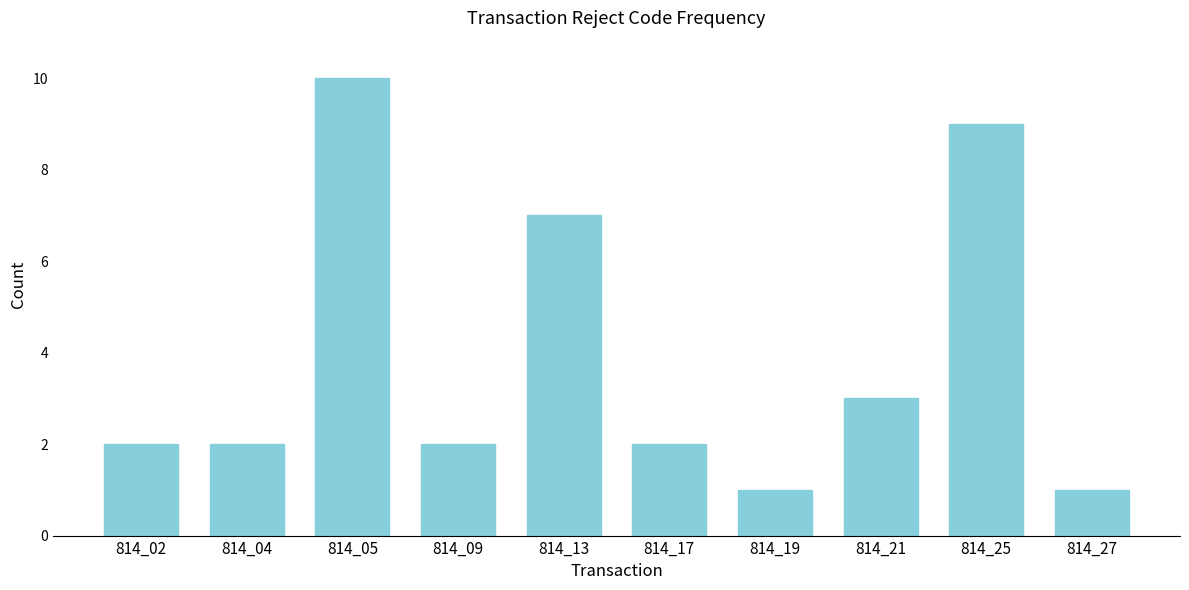

Reading left to right, what are all the values shown in this chart?

814_02=2	814_04=2	814_05=10	814_09=2	814_13=7	814_17=2	814_19=1	814_21=3	814_25=9	814_27=1